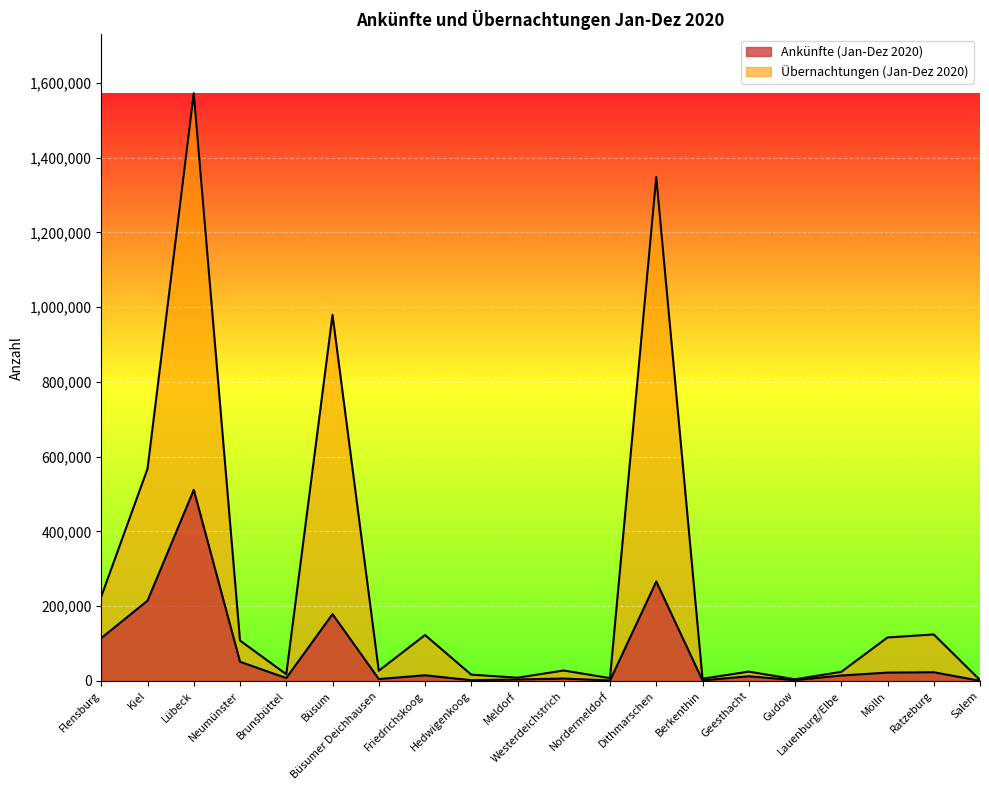

Reading left to right, list all the values displayed in this chart.

Ankünfte (Jan-Dez 2020): Flensburg=114531	Kiel=214683	Lübeck=511167	Neumünster=51301	Brunsbüttel=7636	Büsum=178686	Büsumer Deichhausen=5027	Friedrichskoog=15079	Hedwigenkoog=1856	Meldorf=3831	Westerdeichstrich=6341	Nordermeldorf=1139	Dithmarschen=265994	Berkenthin=1397	Geesthacht=12462	Gudow=2020	Lauenburg/Elbe=14542	Mölln=22237	Ratzeburg=23243	Salem=400
Übernachtungen (Jan-Dez 2020): Flensburg=225833	Kiel=567514	Lübeck=1572499	Neumünster=107989	Brunsbüttel=17840	Büsum=979420	Büsumer Deichhausen=27199	Friedrichskoog=122774	Hedwigenkoog=16779	Meldorf=8636	Westerdeichstrich=27849	Nordermeldorf=7438	Dithmarschen=1348298	Berkenthin=5866	Geesthacht=24894	Gudow=4353	Lauenburg/Elbe=24208	Mölln=116259	Ratzeburg=124351	Salem=2339